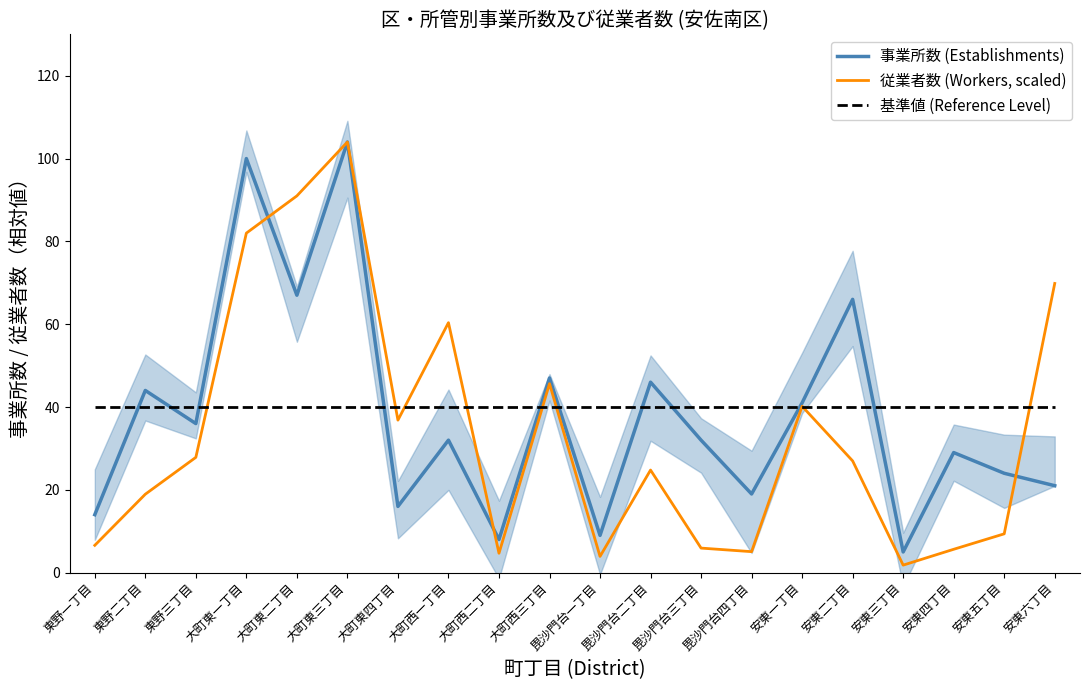

True or false: 基準値 (Reference Level) and 従業者数 (Workers, scaled) cross at least once.

True